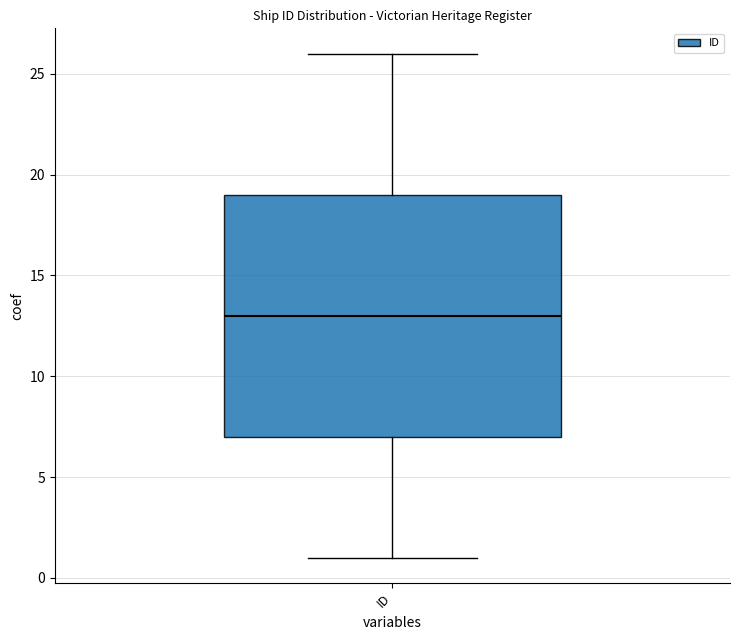

Where is the lower edge of the box for ID on the y-axis? The values are not printed on the chart, so give them approximately, as read against the axis.

7